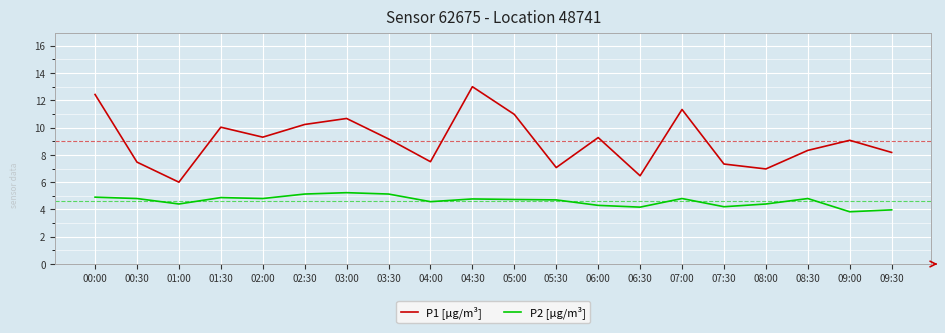

Is the value of P1 [µg/m³] at 02:00 greater than the value of P2 [µg/m³] at 09:30?

Yes